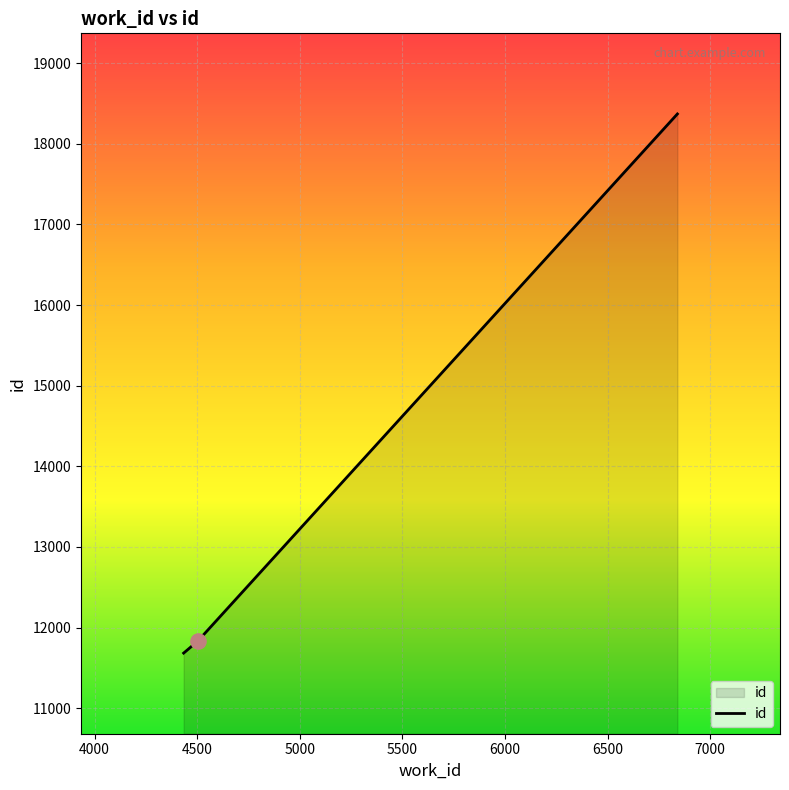

What is the maximum value shown in the chart?

18370